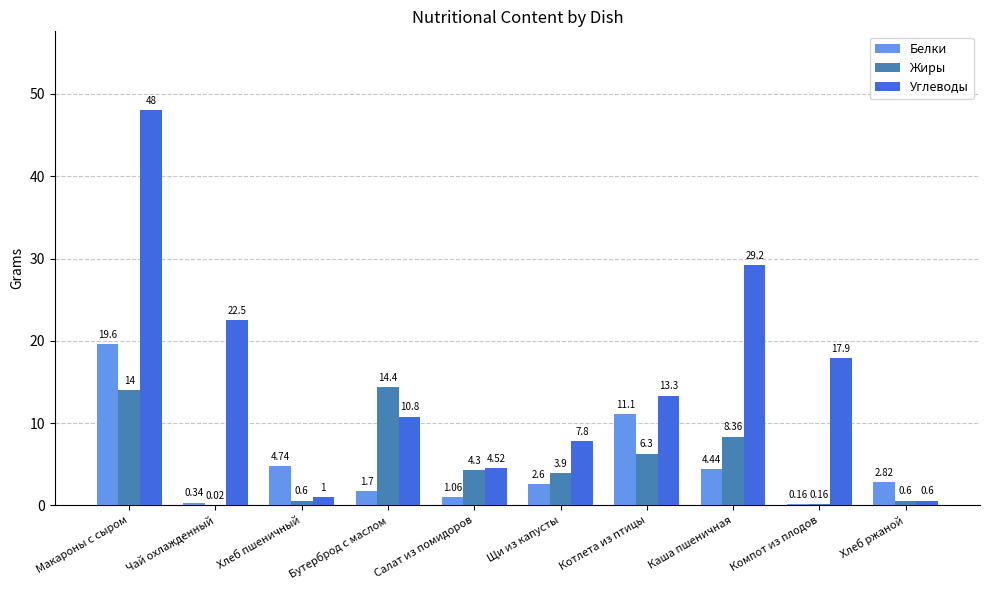

Which category has the highest value in the Белки series?

Макароны с сыром